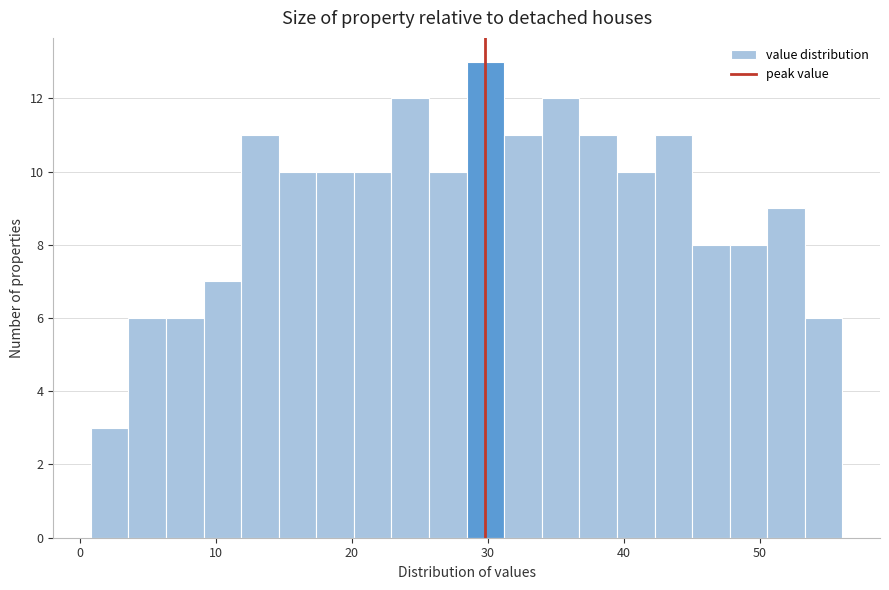

Read against the x-axis, roughly where is the centre of the tallest bar?

30